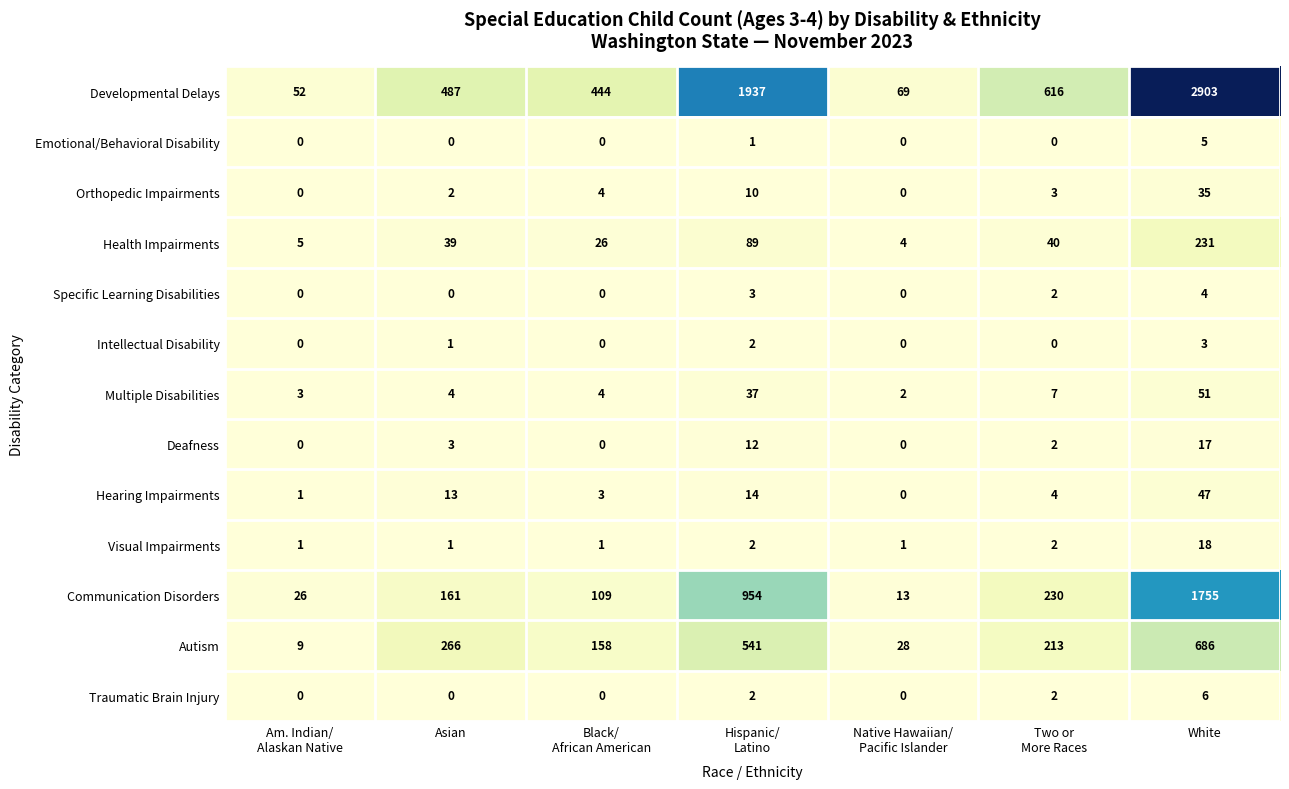

How many categories are shown in the chart?

7